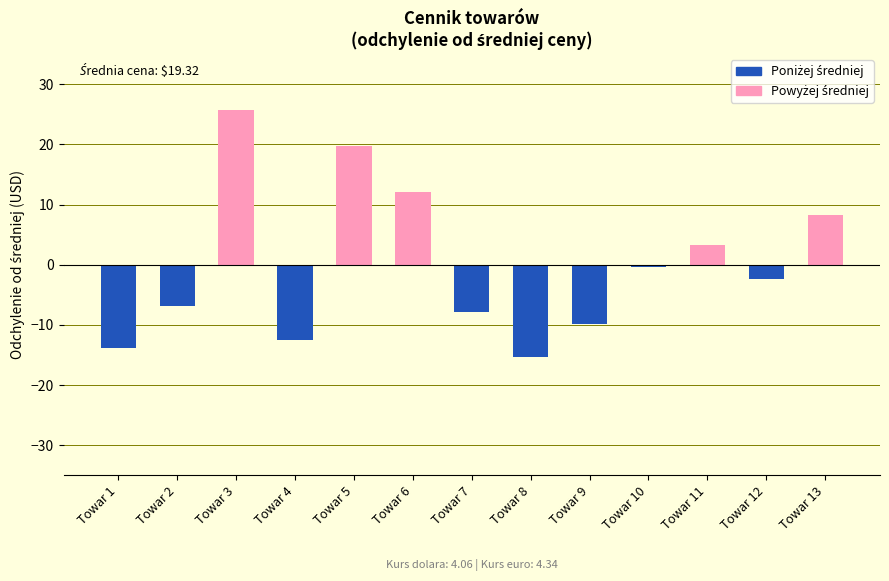

How many data points does each series have?

13